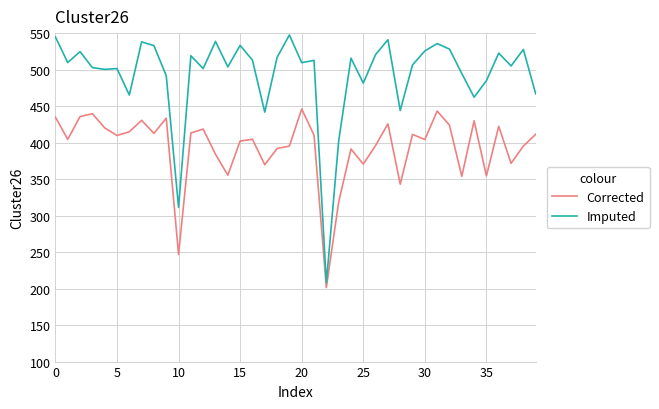

Which series has the largest total across all categories?

Imputed